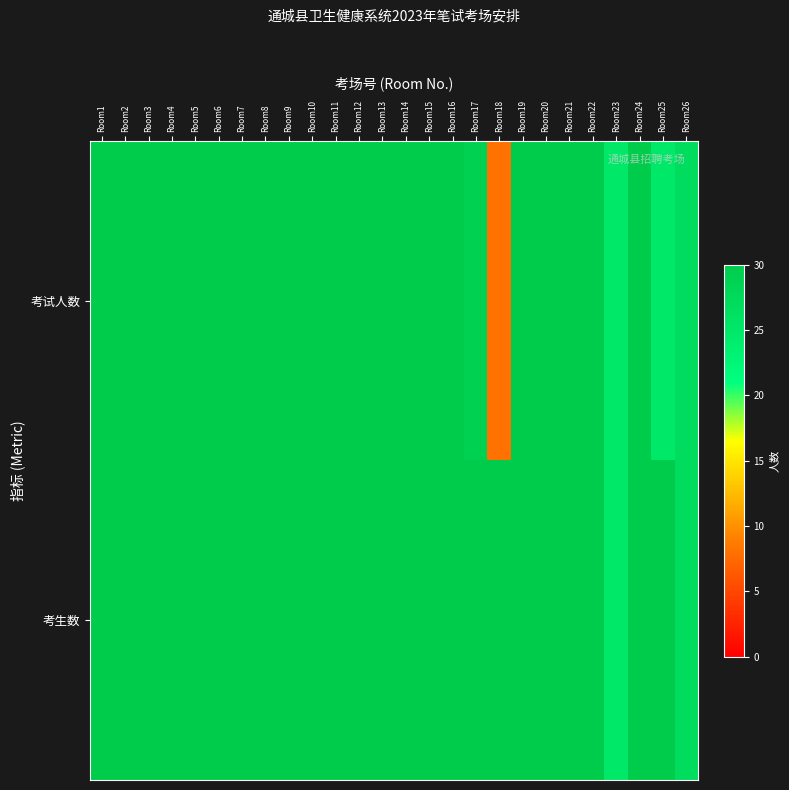

At how many categories does at least one series exceed 8?

26